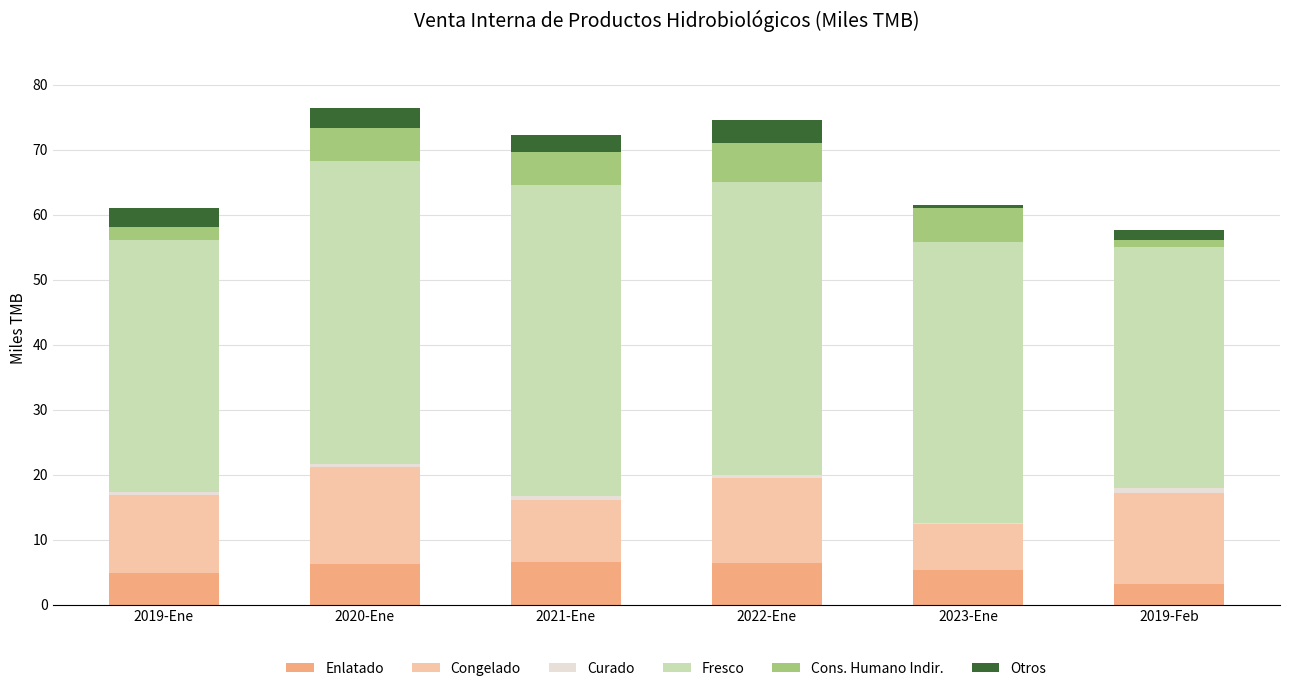

The Enlatado series shows 4.9 at 2019-Ene. True or false?

True